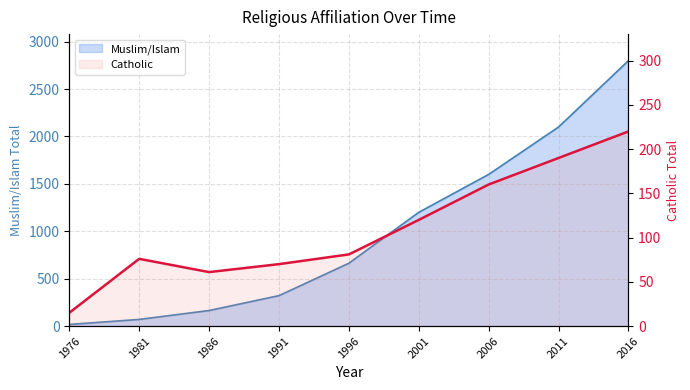

What is the maximum value for Catholic?

220